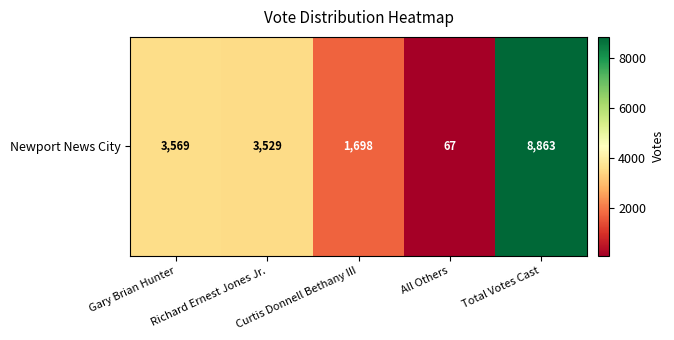

Reading right to left, what are all the values shown in this chart?

Total Votes Cast=8863	All Others=67	Curtis Donnell Bethany III=1698	Richard Ernest Jones Jr.=3529	Gary Brian Hunter=3569